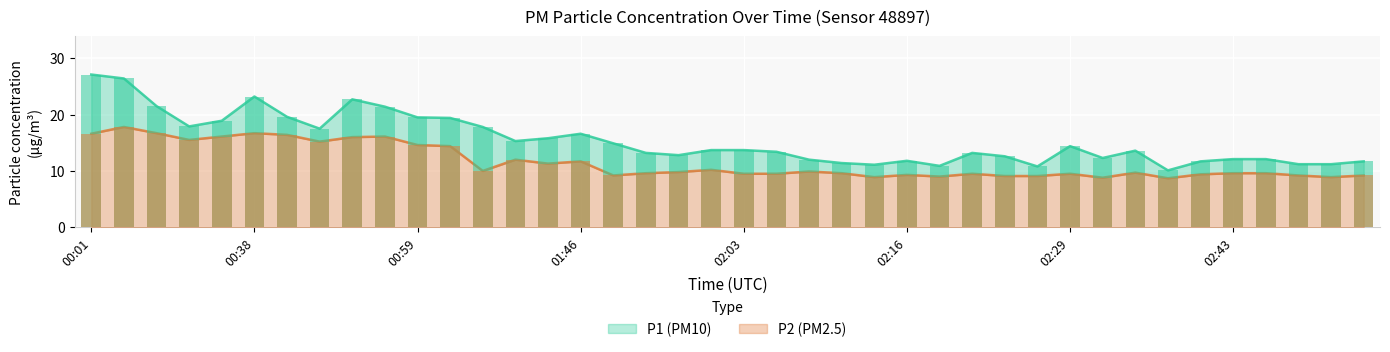

Reading left to right, what are all the values shown in this chart?

P1: 00:01=27.1	00:22=26.4	00:25=21.5	00:28=17.9	00:35=18.9	00:38=23.2	00:41=19.6	00:44=17.5	00:47=22.7	00:53=21.4	00:59=19.5	01:09=19.4	01:34=17.8	01:37=15.3	01:40=15.8	01:46=16.6	01:52=14.9	01:55=13.2	01:58=12.8	02:01=13.7	02:03=13.7	02:06=13.4	02:09=12.0	02:11=11.4	02:13=11.1	02:16=11.8	02:19=10.9	02:21=13.2	02:24=12.6	02:26=10.8	02:29=14.4	02:32=12.3	02:35=13.6	02:38=10.1	02:41=11.7	02:43=12.1	02:46=12.1	02:49=11.2	02:58=11.2	03:01=11.7
P2: 00:01=16.6	00:22=17.8	00:25=16.7	00:28=15.5	00:35=16.1	00:38=16.7	00:41=16.4	00:44=15.2	00:47=16.0	00:53=16.1	00:59=14.6	01:09=14.4	01:34=10.0	01:37=12.0	01:40=11.3	01:46=11.7	01:52=9.2	01:55=9.6	01:58=9.8	02:01=10.2	02:03=9.5	02:06=9.5	02:09=9.9	02:11=9.6	02:13=8.9	02:16=9.3	02:19=9.0	02:21=9.5	02:24=9.1	02:26=9.1	02:29=9.5	02:32=8.8	02:35=9.7	02:38=8.7	02:41=9.4	02:43=9.6	02:46=9.6	02:49=9.2	02:58=8.9	03:01=9.2